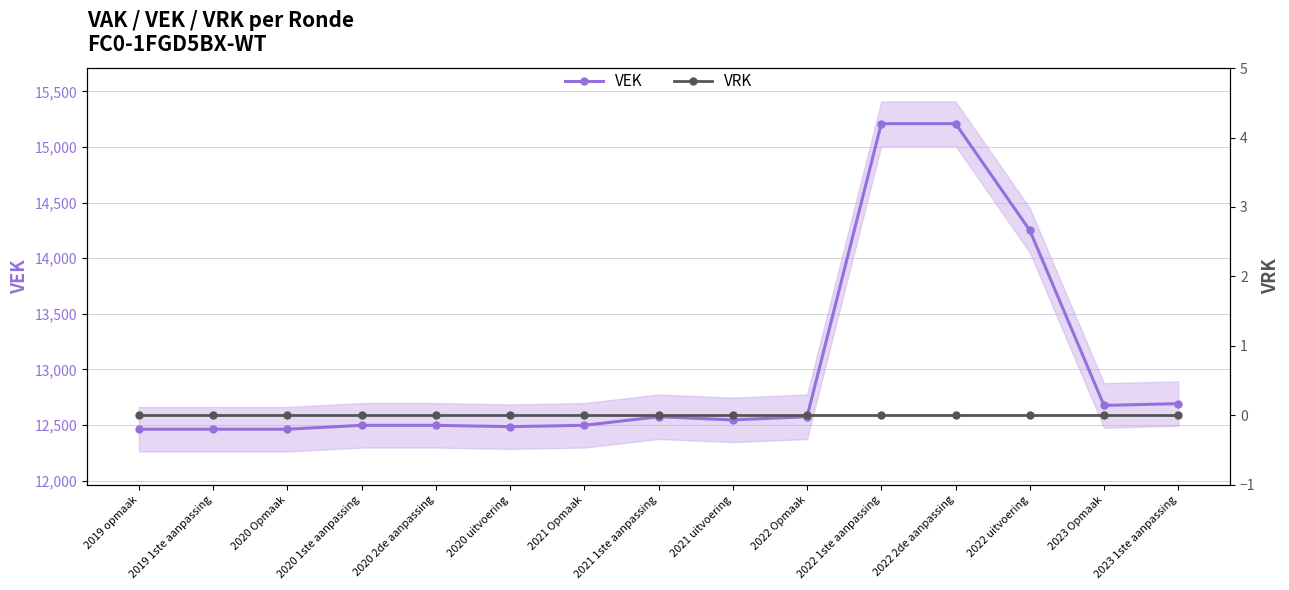

What are all the series names shown in the legend?

VEK, VRK